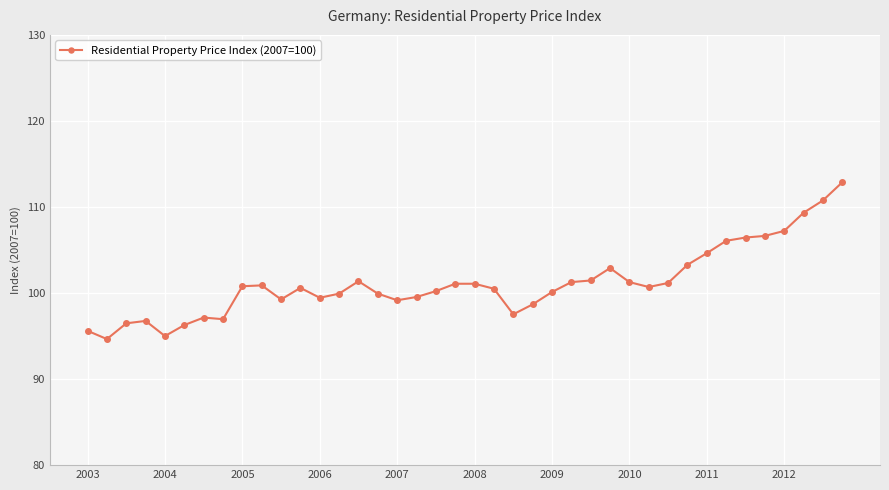

What is the value of the 5th point from the left?

95.0